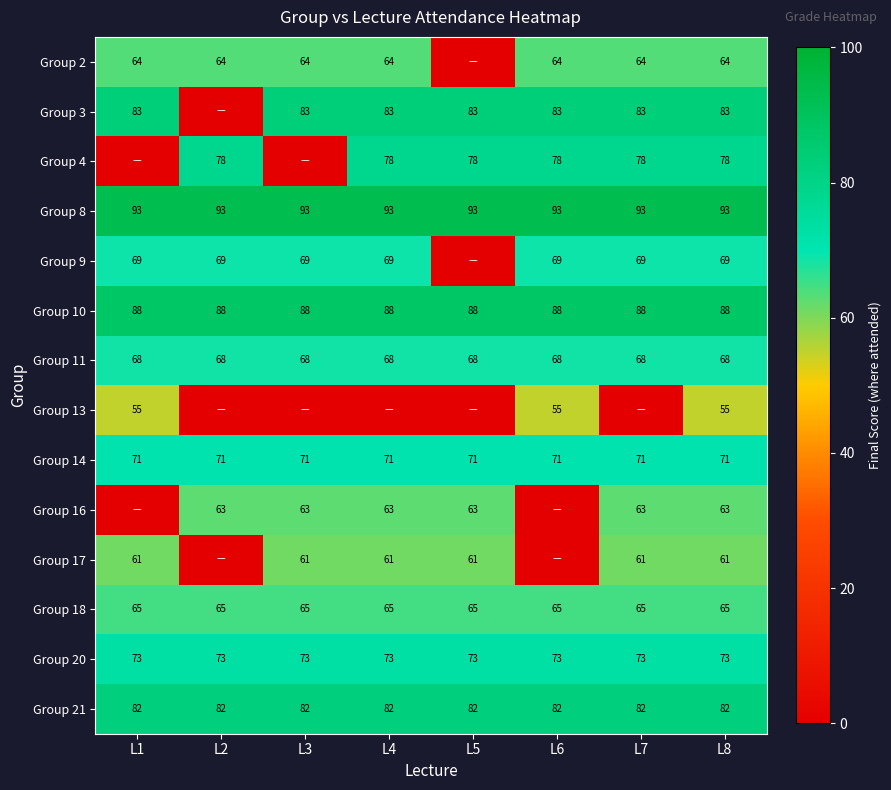

Count the number of data series in this chart.

14